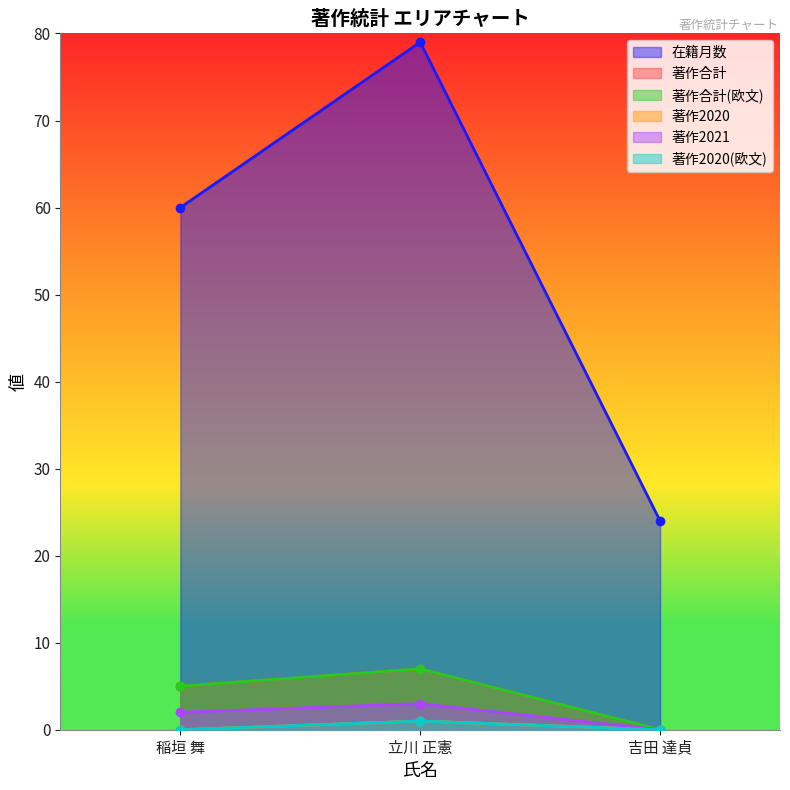

What is the sum of the 著作合計(欧文) values at 吉田 達貞 and 稲垣 舞?

5